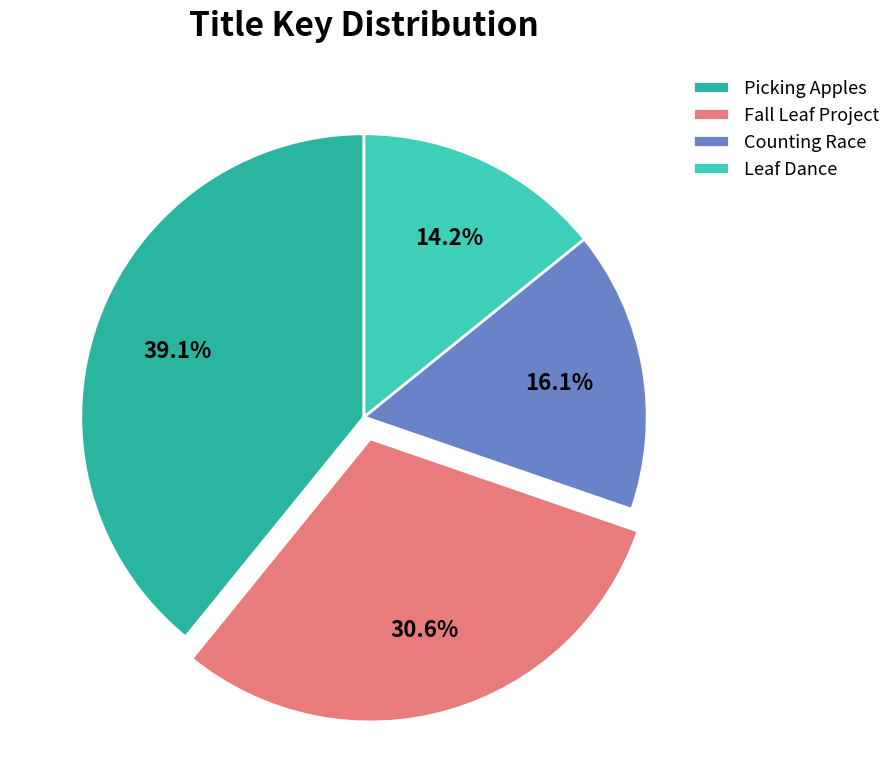

True or false: Fall Leaf Project accounts for 31% of the total.

True